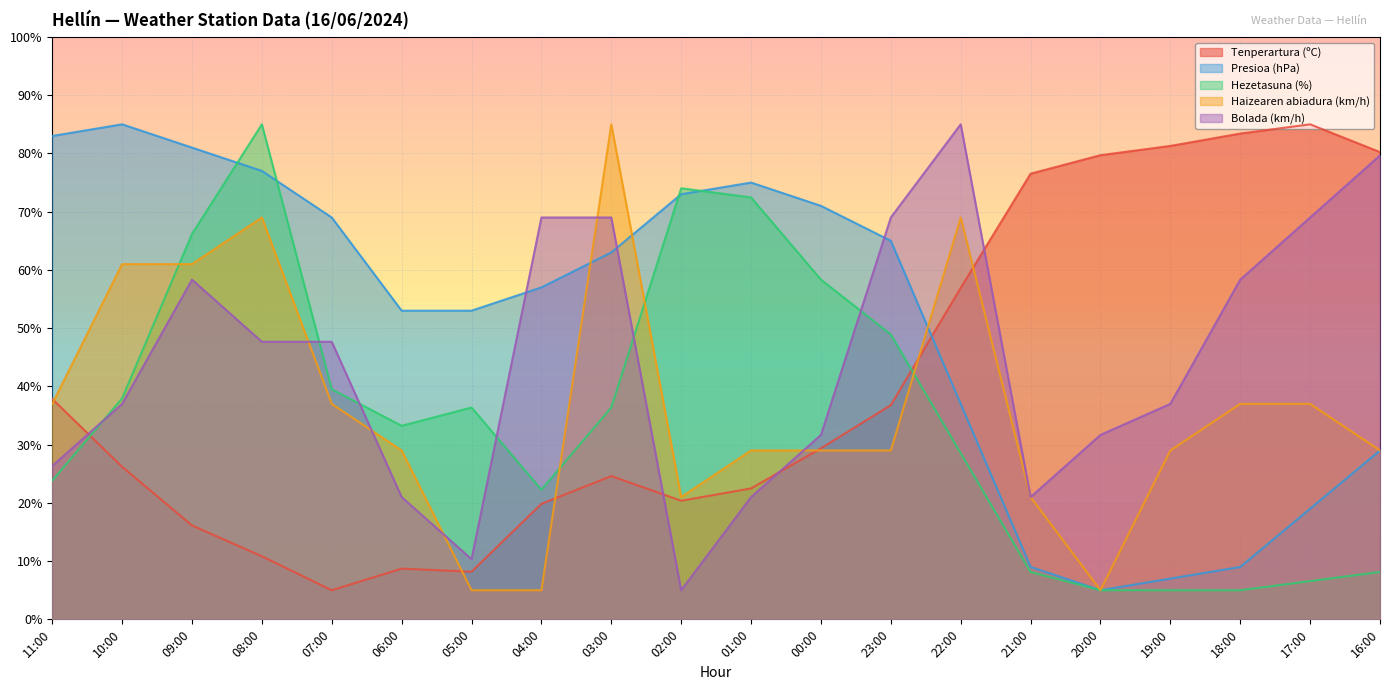

Reading left to right, extract all data points from this chart.

Tenperartura (ºC): 37.8	26.2	16.1	10.8	5.0	8.7	8.2	19.8	24.6	20.4	22.5	29.4	36.8	56.9	76.5	79.7	81.3	83.4	85.0	80.2
Presioa (hPa): 83.0	85.0	81.0	77.0	69.0	53.0	53.0	57.0	63.0	73.0	75.0	71.0	65.0	37.0	9.0	5.0	7.0	9.0	19.0	29.0
Hezetasuna (%): 23.8	37.9	66.2	85.0	39.5	33.2	36.4	22.3	36.4	74.0	72.5	58.3	48.9	28.5	8.1	5.0	5.0	5.0	6.6	8.1
Haizearen abiadura (km/h): 37.0	61.0	61.0	69.0	37.0	29.0	5.0	5.0	85.0	21.0	29.0	29.0	29.0	69.0	21.0	5.0	29.0	37.0	37.0	29.0
Bolada (km/h): 26.3	37.0	58.3	47.7	47.7	21.0	10.3	69.0	69.0	5.0	21.0	31.7	69.0	85.0	21.0	31.7	37.0	58.3	69.0	79.7